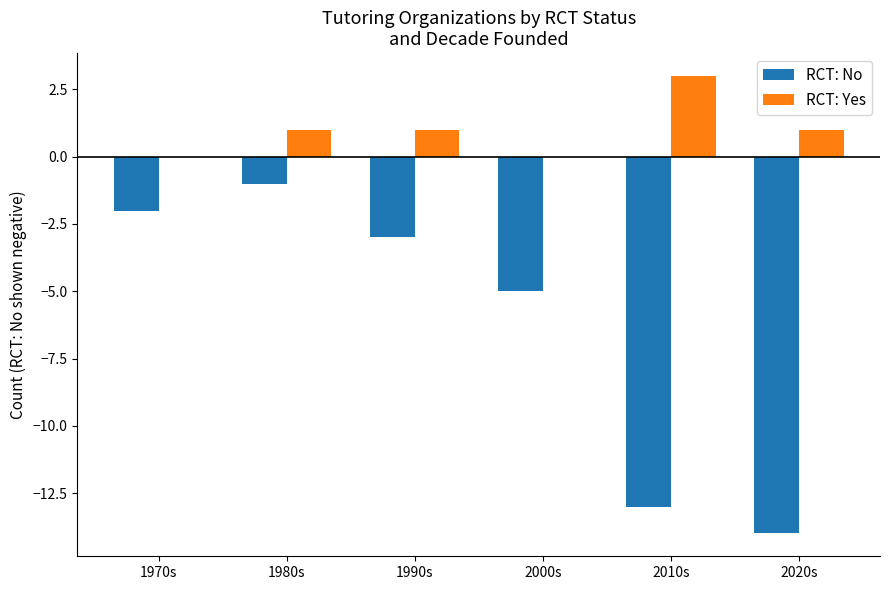

Which series changed the most between 1990s and 2000s?

RCT: No